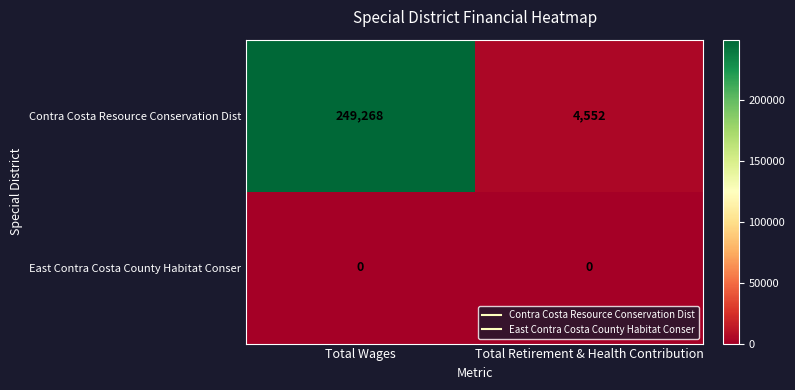

How many data points does each series have?

2